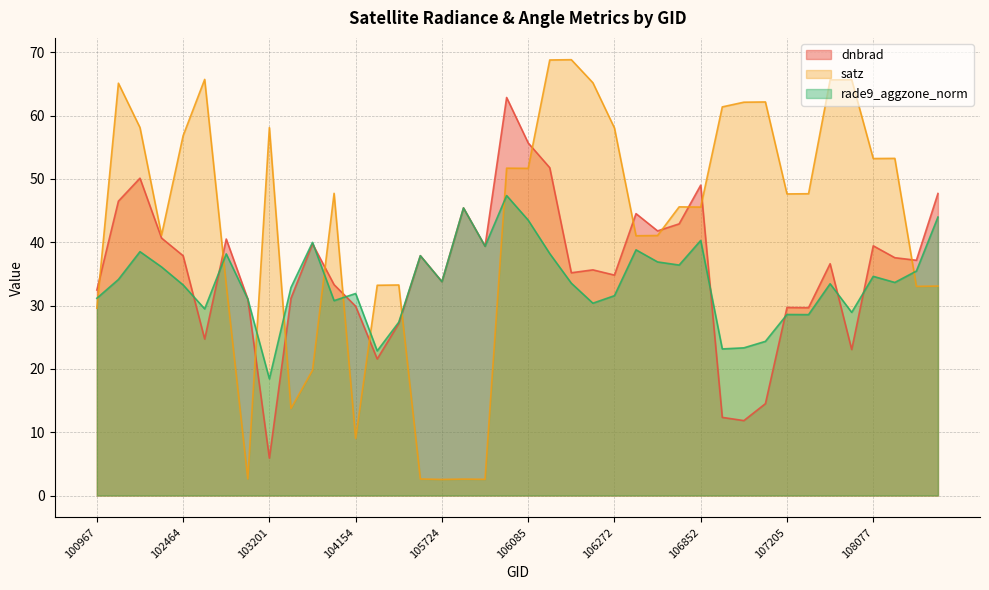

Count the number of categories in the chart.

40